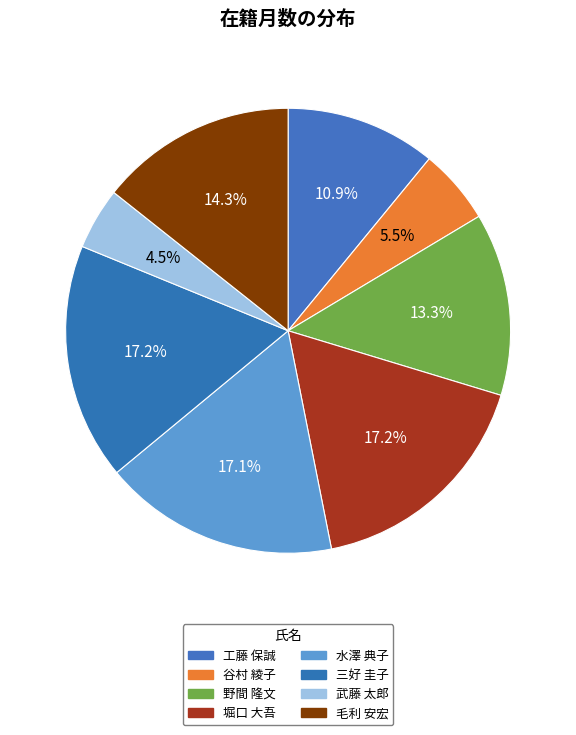

Count the number of slices in the pie.

8